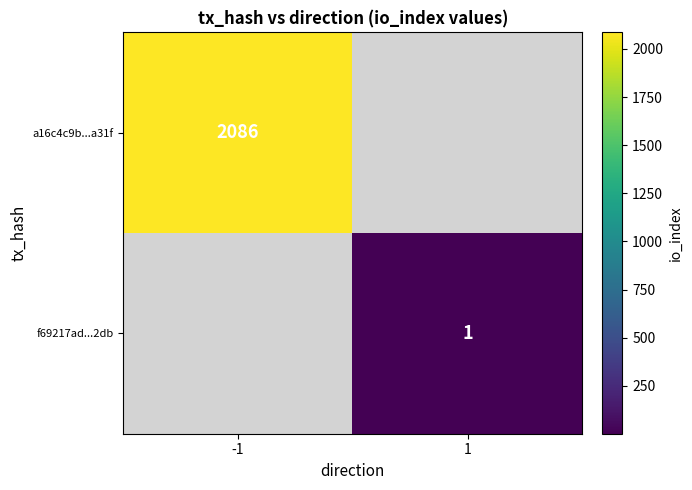

Is it true that f69217ad...2db equals 0 at 1?

False